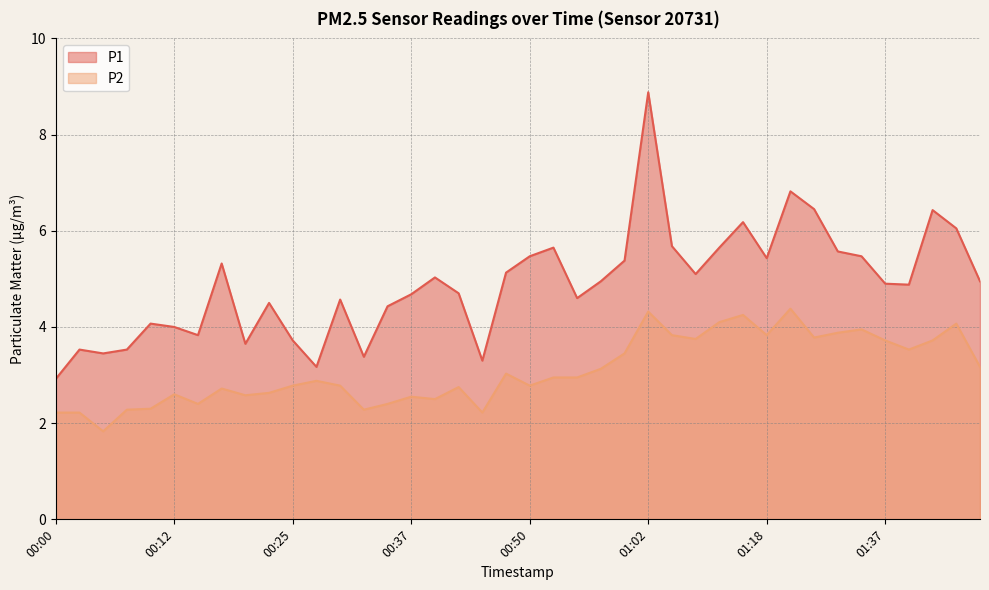

The P2 series shows 5.6 at 01:32. True or false?

False